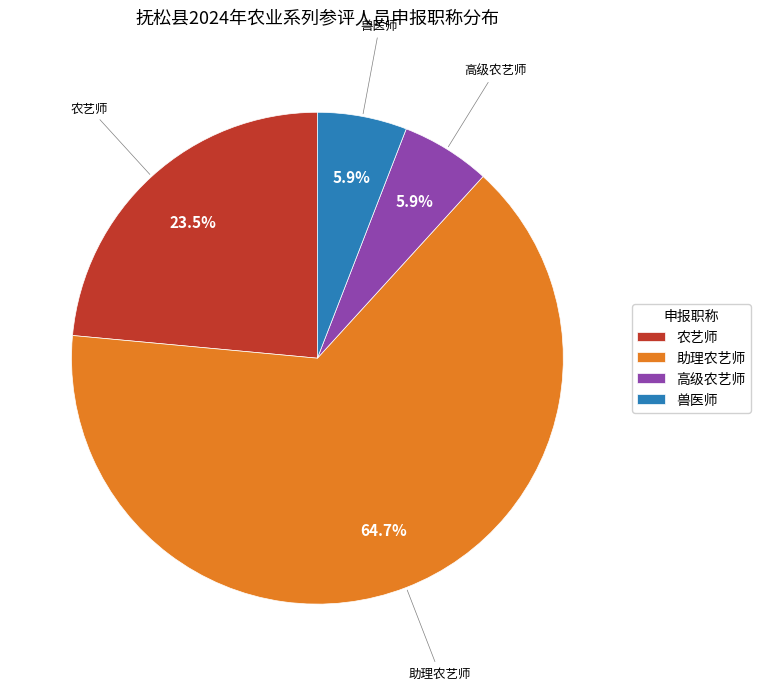

What percentage do 兽医师 and 助理农艺师 together represent?

70.6%